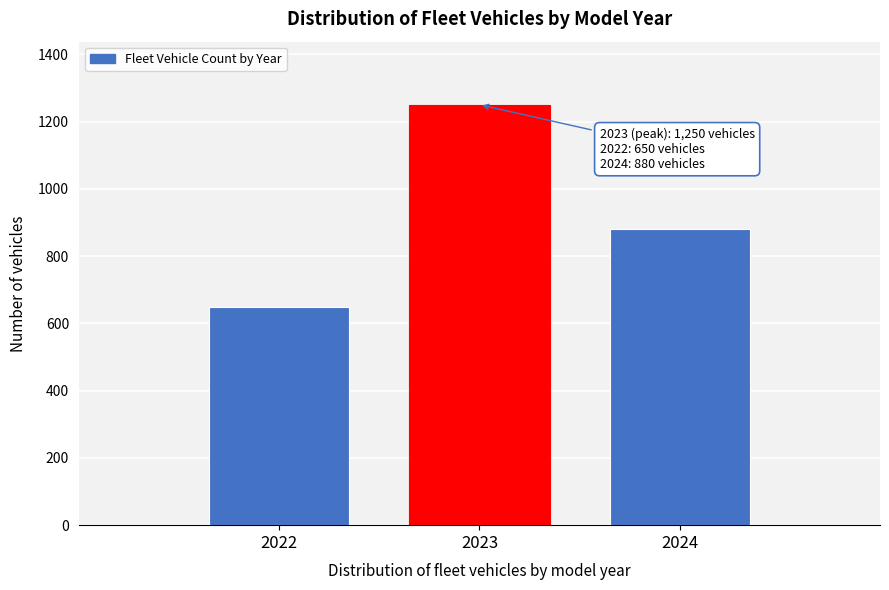

Reading left to right, list all the values displayed in this chart.

2022=650	2023=1250	2024=880